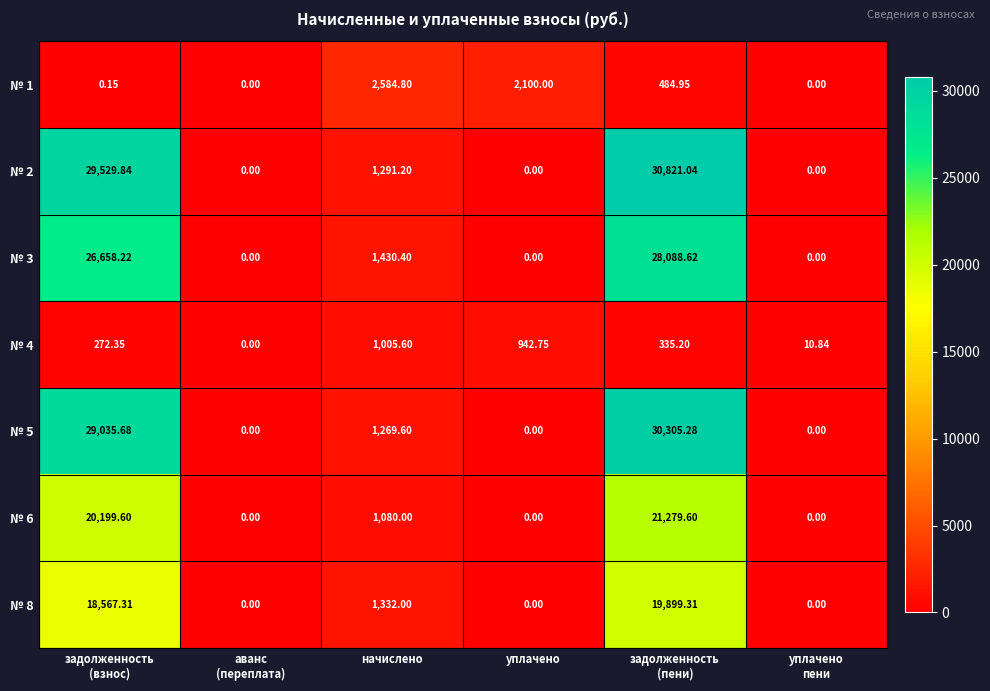

At which category does the chart reach its peak across all series?

задолженность
(пени)